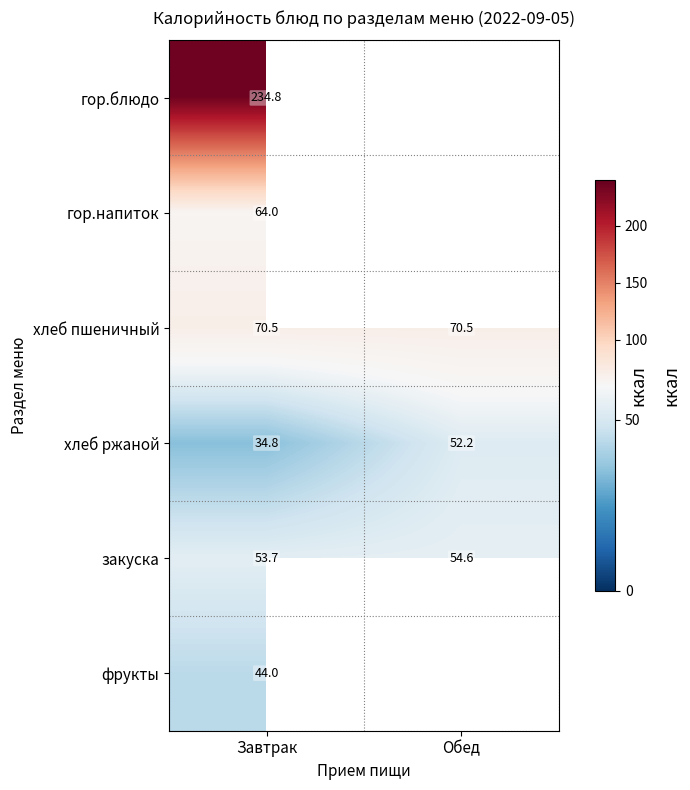

How many series are shown in this chart?

6